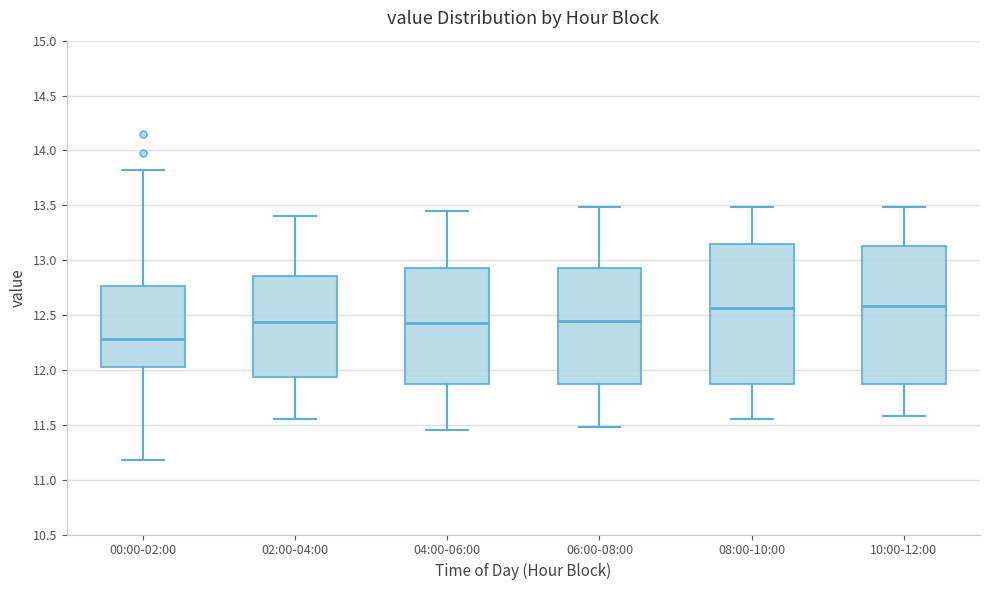

Which box has the lowest median line?

00:00-02:00